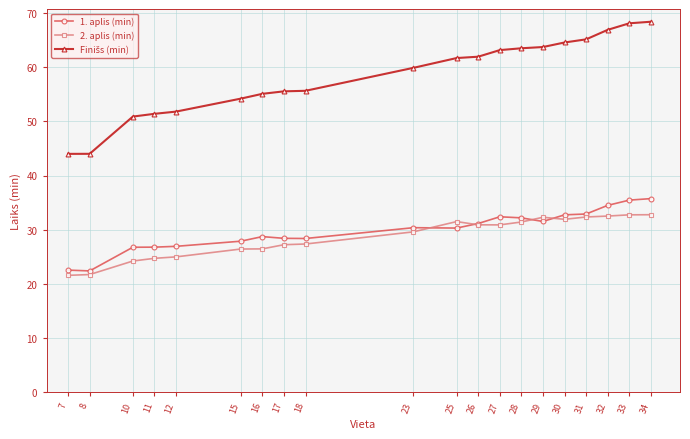

Is it true that 2. aplis (min) equals 43.9 at 30?

False